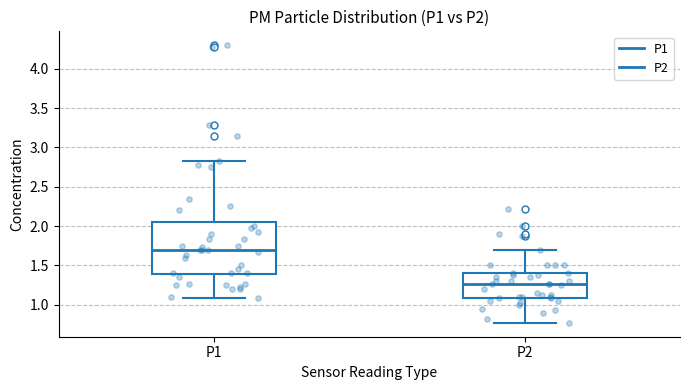

Reading left to right, transcribe this box plot: for each box, give where its median line is, the range the box spans, and where its two whiskers end, as read against the y-axis. The values are not printed on the chart, so give them approximately, as read against the axis.

P1: median 1.70, box 1.40 to 2.05, whiskers 1.10 to 2.85
P2: median 1.25, box 1.10 to 1.40, whiskers 0.75 to 1.70